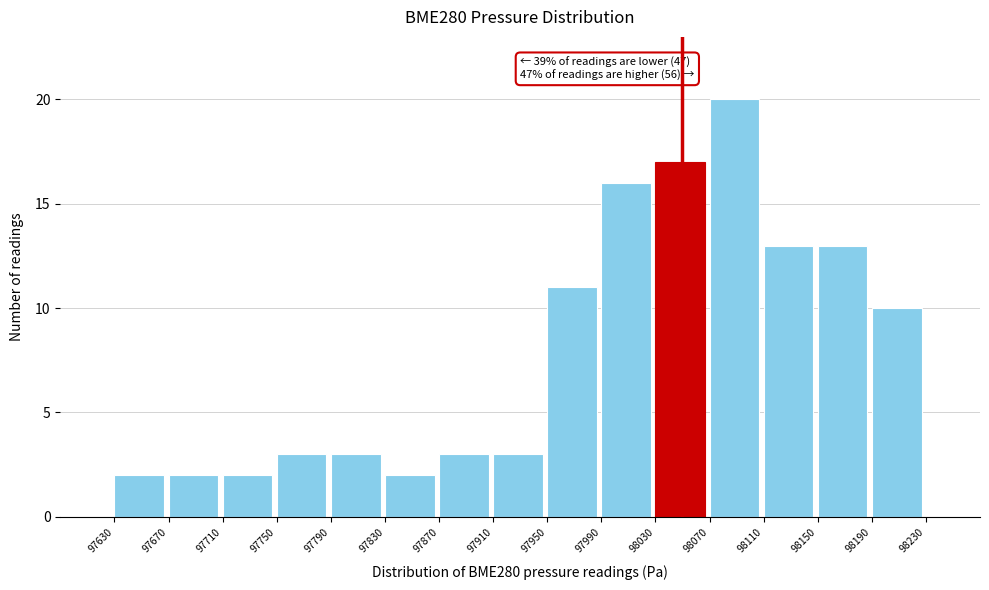

Which range on the x-axis has the tallest bar?

98070 to 98110